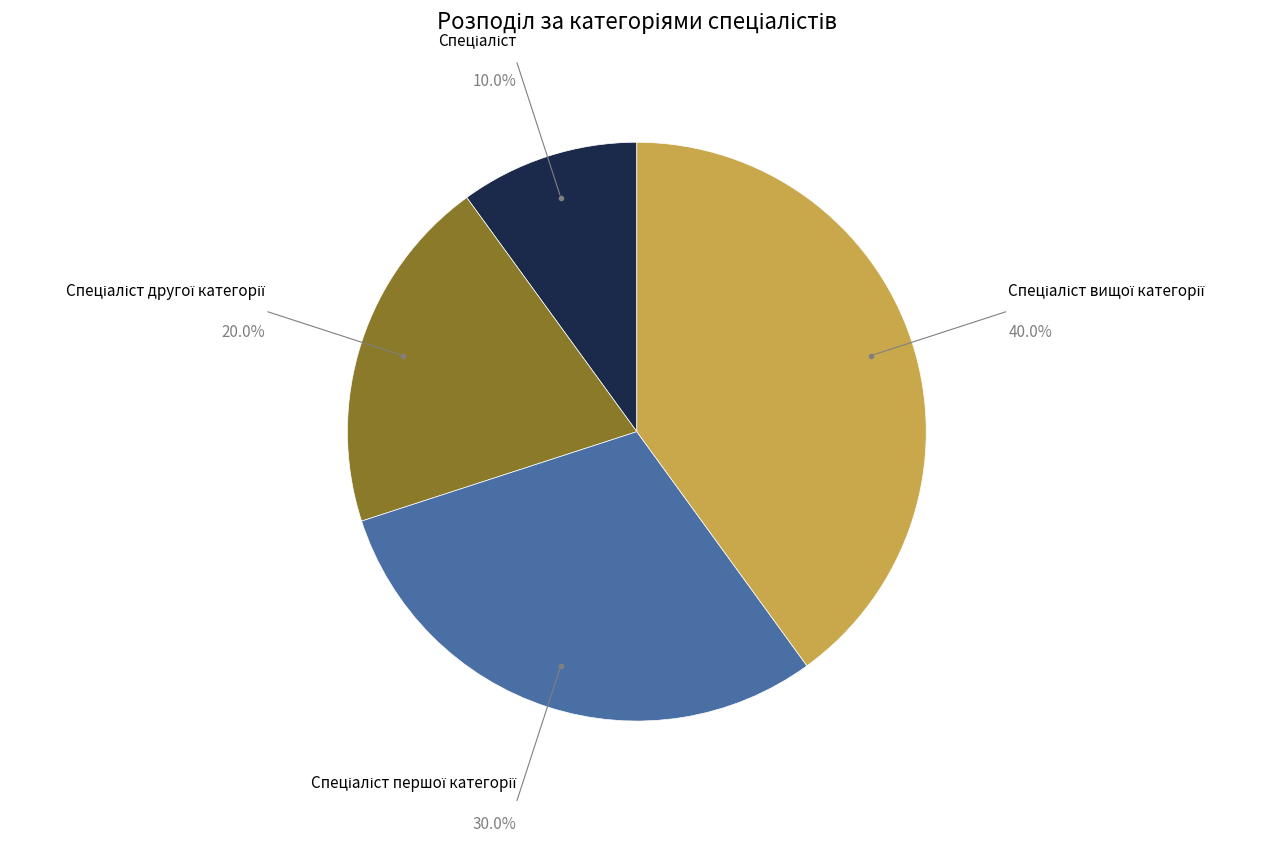

Is there any slice that represents more than half of the pie?

No